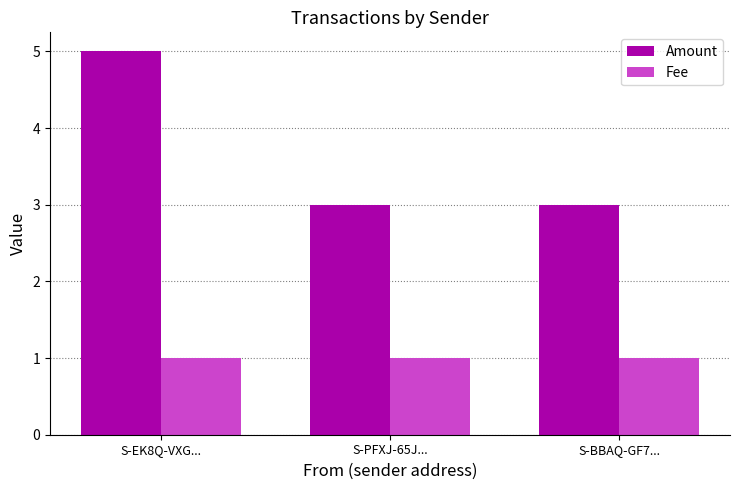

What is the approximate value of Fee at S-EK8Q-VXG...?

1